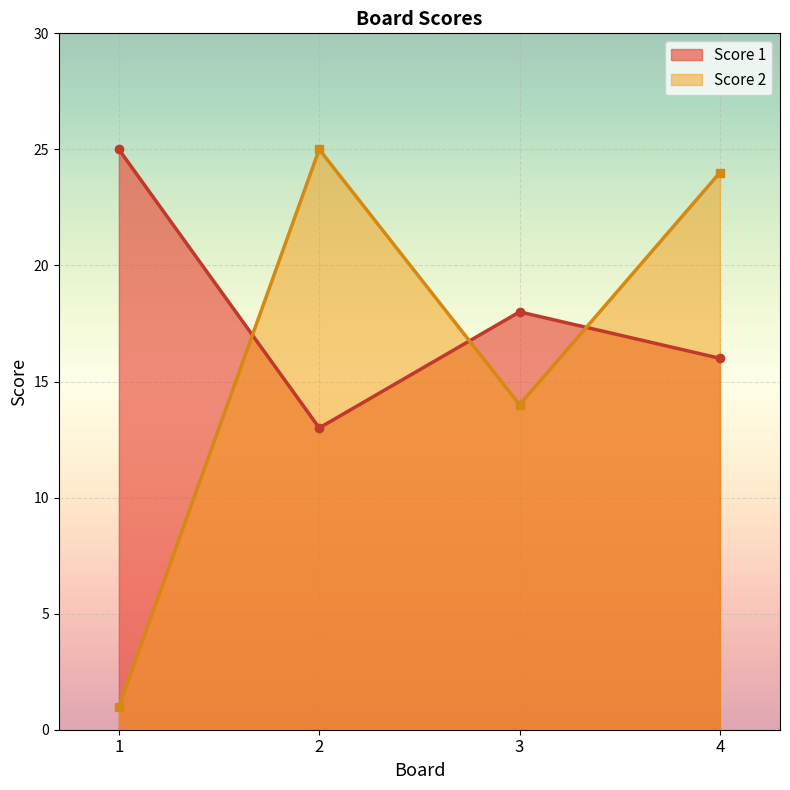

At which category does Score 2 reach its first local valley?

3